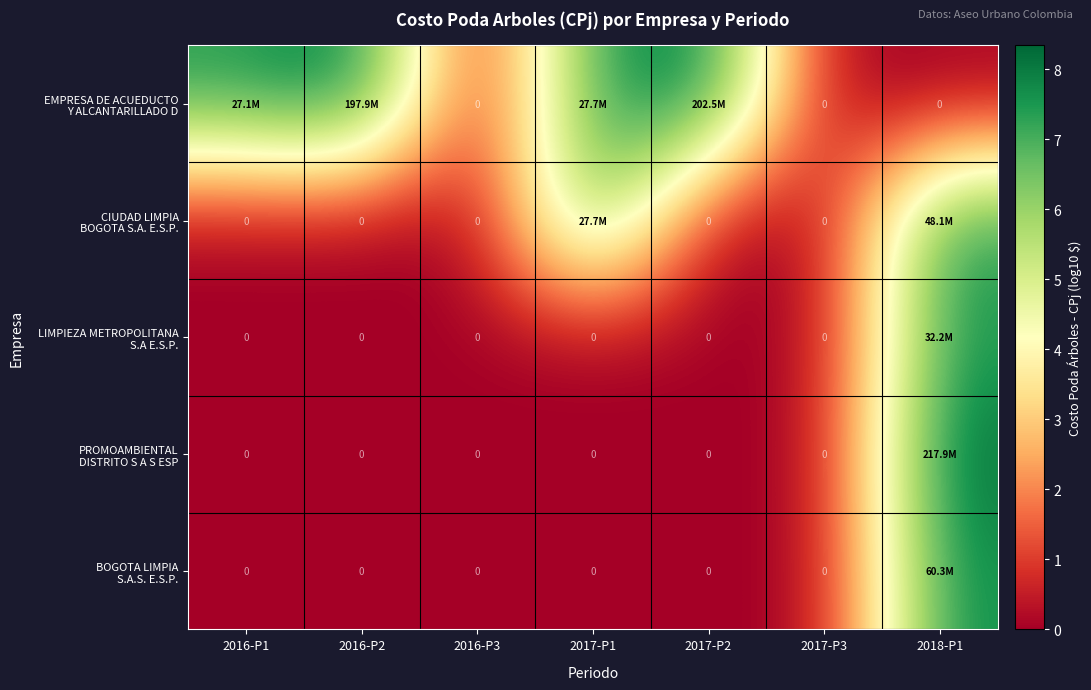

List the labels in order of CIUDAD LIMPIA BOGOTA S.A. E.S.P. value, largest first.

2018-P1, 2017-P1, 2016-P1, 2016-P2, 2016-P3, 2017-P2, 2017-P3